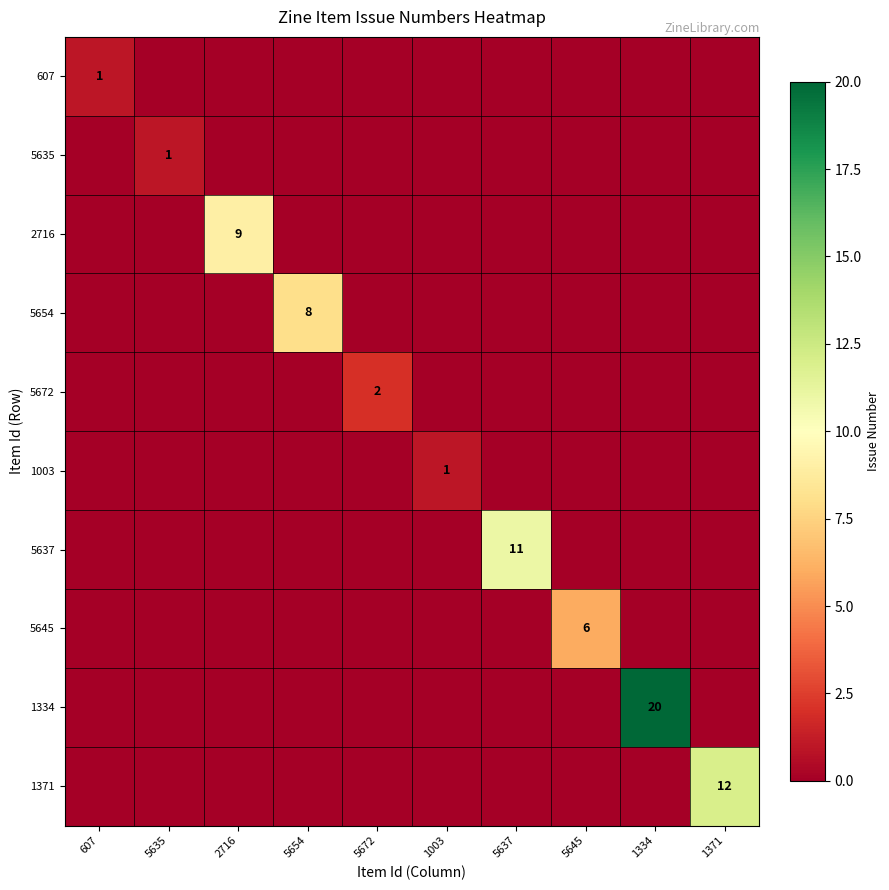

Which series changed the most between 5635 and 5654?

5654